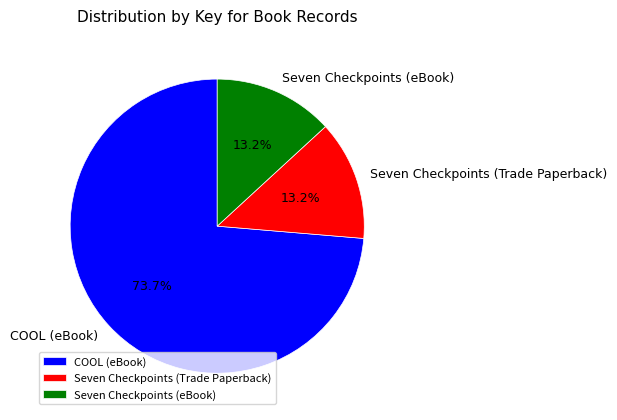

Do Seven Checkpoints (Trade Paperback) and COOL (eBook) together represent more than half of the pie?

Yes